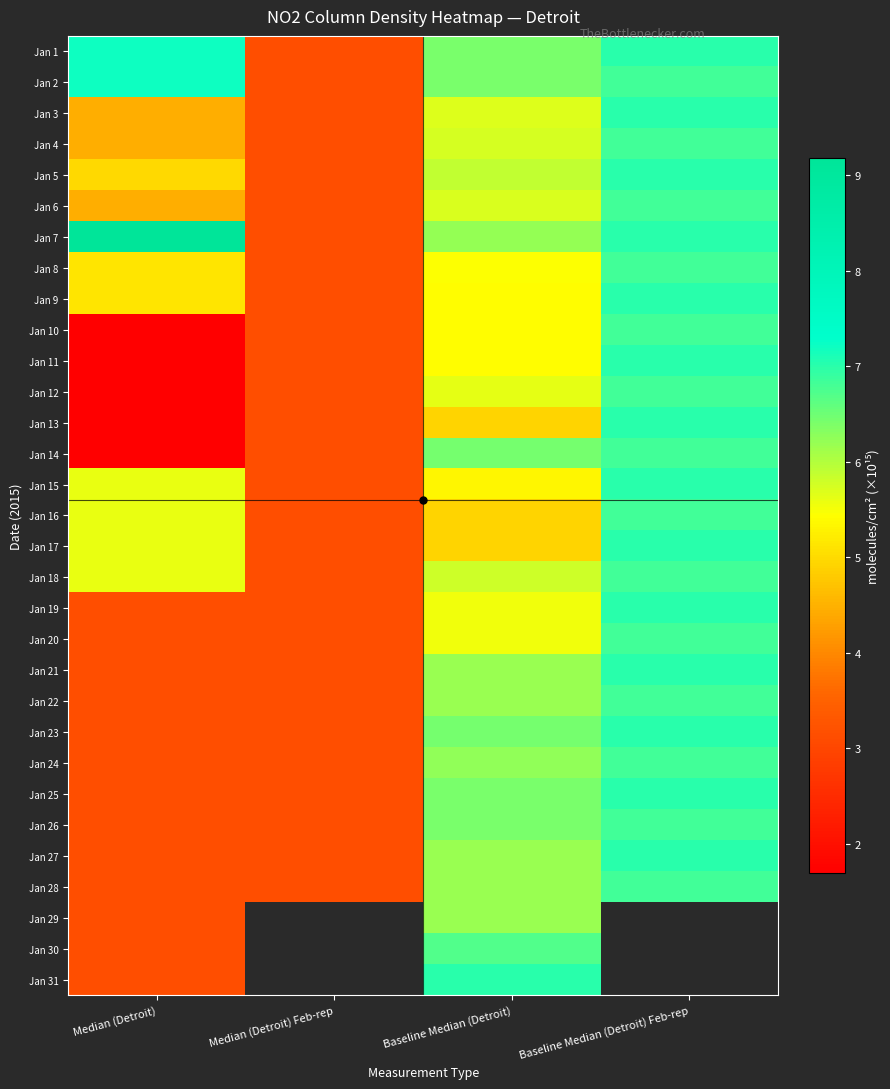

What is the sum of all Jan 3 values?

20.3